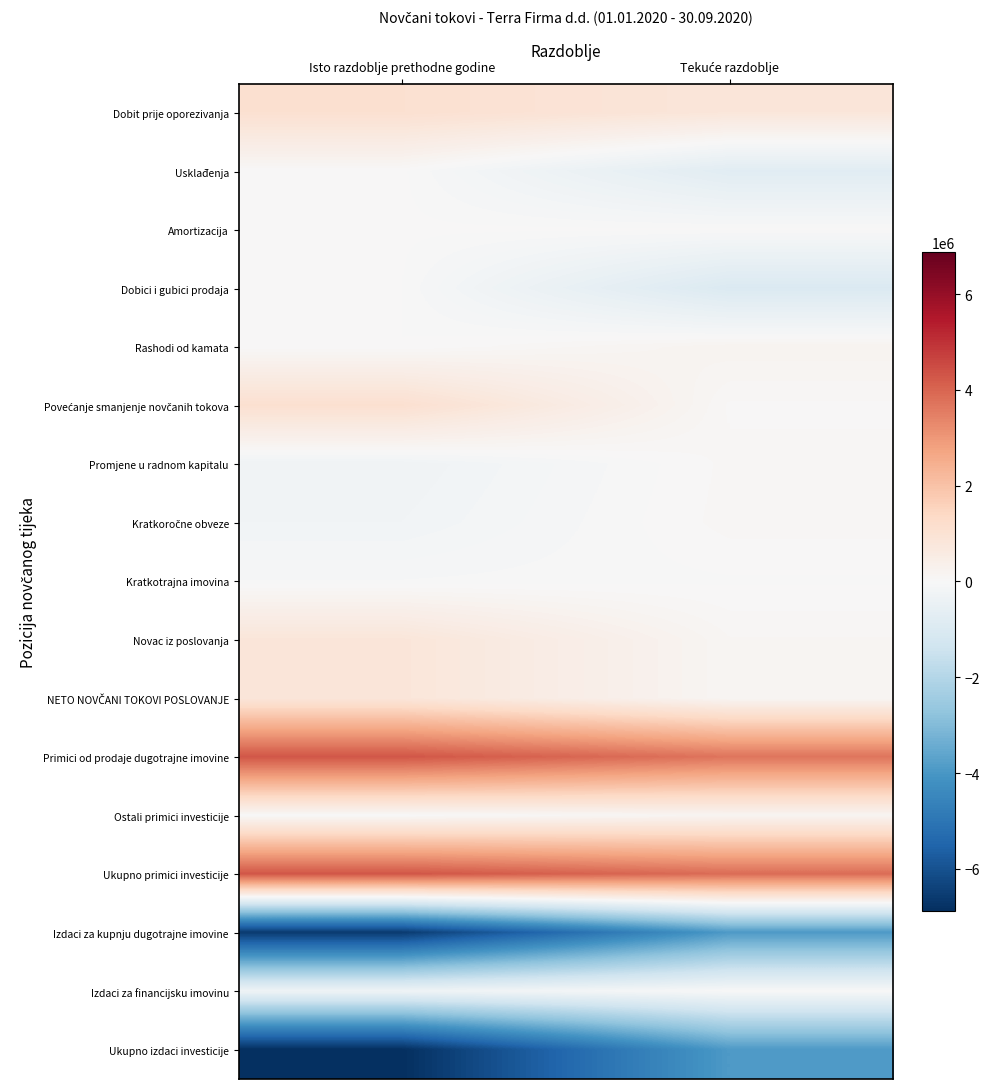

Which has a higher value, Tekuće razdoblje or Isto razdoblje prethodne godine?

Isto razdoblje prethodne godine